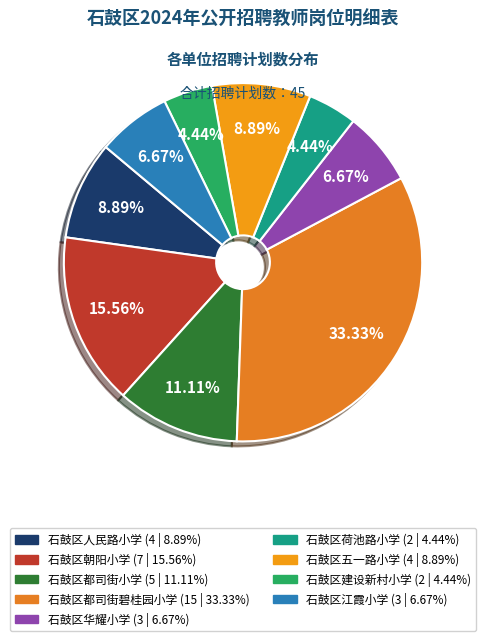

How many segments does this pie chart have?

9